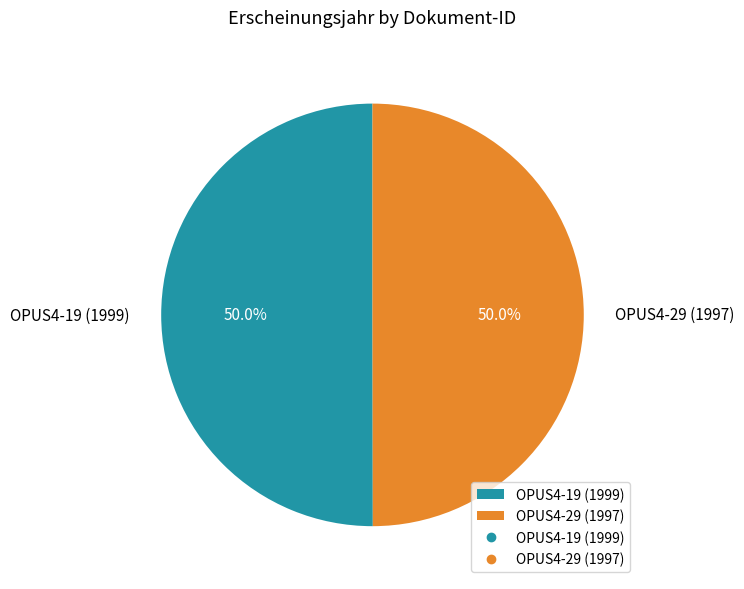

To the nearest percent, what portion does OPUS4-19 (1999) represent?

50%